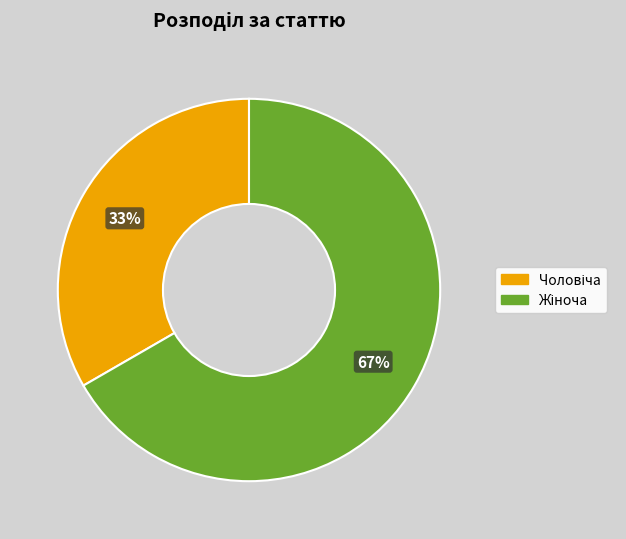

How many slices are in this pie chart?

2